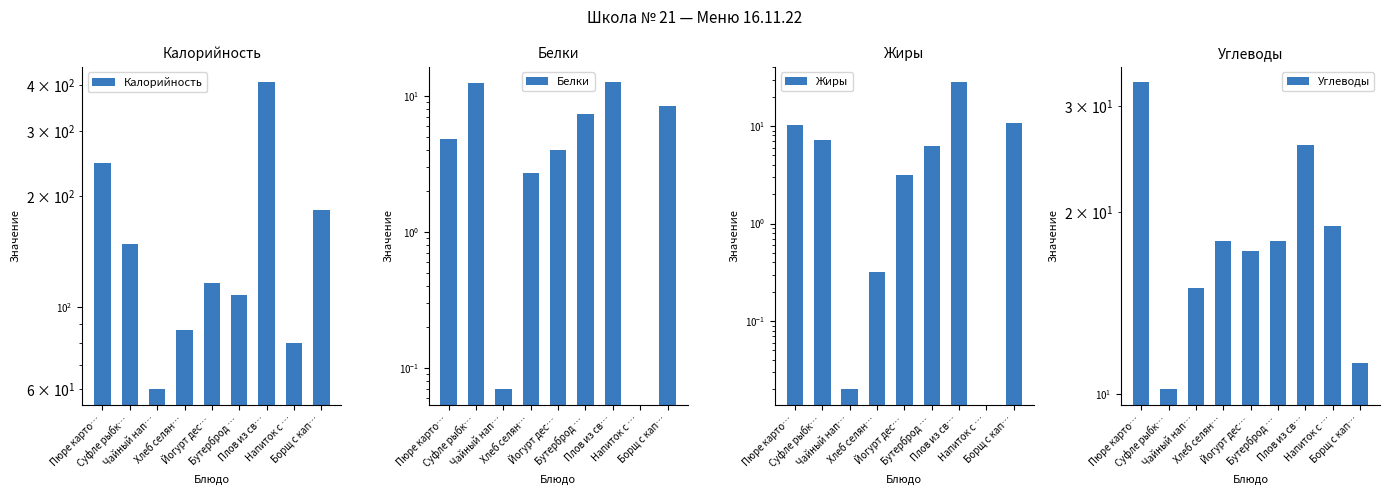

Which label corresponds to the largest value in the chart?

Плов из св…